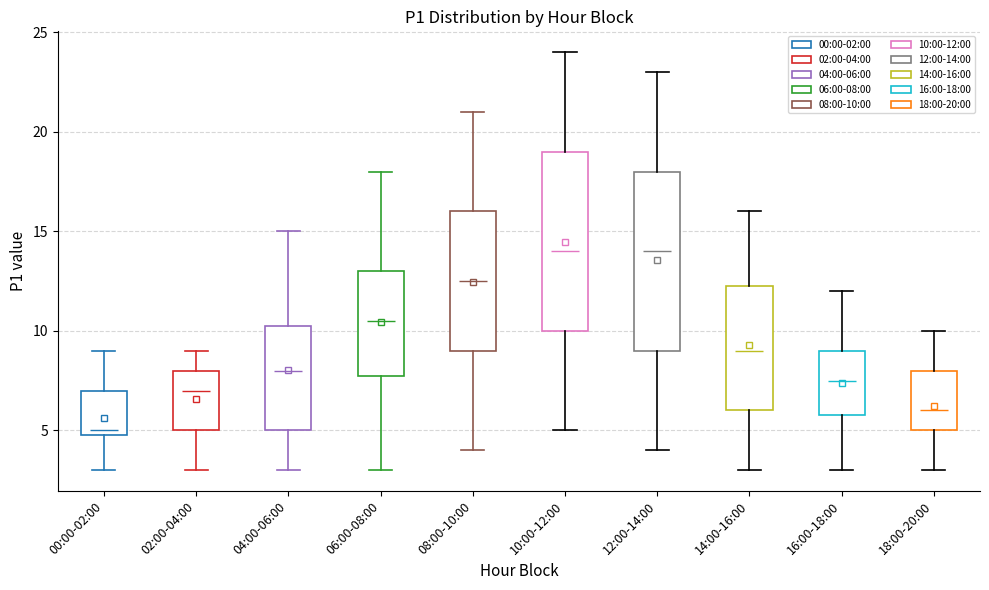

Reading left to right, read every box against the y-axis: the position of its median line, the range the box covers, and the ends of its whiskers. The values are not printed on the chart, so give them approximately, as read against the axis.

00:00-02:00: median 5.0 (just above the box's lower edge), box 5.0 to 7.0, whiskers 3.0 to 9.0
02:00-04:00: median 7.0, box 5.0 to 8.0, whiskers 3.0 to 9.0
04:00-06:00: median 8.0, box 5.0 to 10.5, whiskers 3.0 to 15.0
06:00-08:00: median 10.5, box 8.0 to 13.0, whiskers 3.0 to 18.0
08:00-10:00: median 12.5, box 9.0 to 16.0, whiskers 4.0 to 21.0
10:00-12:00: median 14.0, box 10.0 to 19.0, whiskers 5.0 to 24.0
12:00-14:00: median 14.0, box 9.0 to 18.0, whiskers 4.0 to 23.0
14:00-16:00: median 9.0, box 6.0 to 12.5, whiskers 3.0 to 16.0
16:00-18:00: median 7.5, box 6.0 to 9.0, whiskers 3.0 to 12.0
18:00-20:00: median 6.0, box 5.0 to 8.0, whiskers 3.0 to 10.0